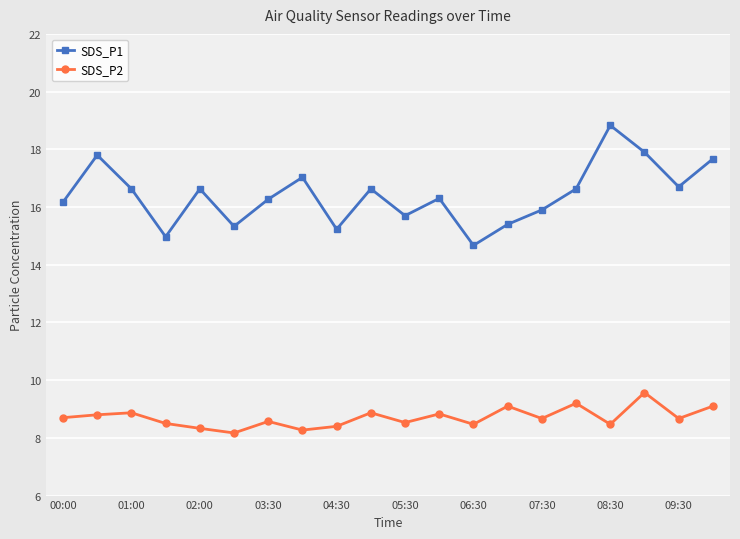

True or false: SDS_P1 and SDS_P2 intersect in this chart.

False